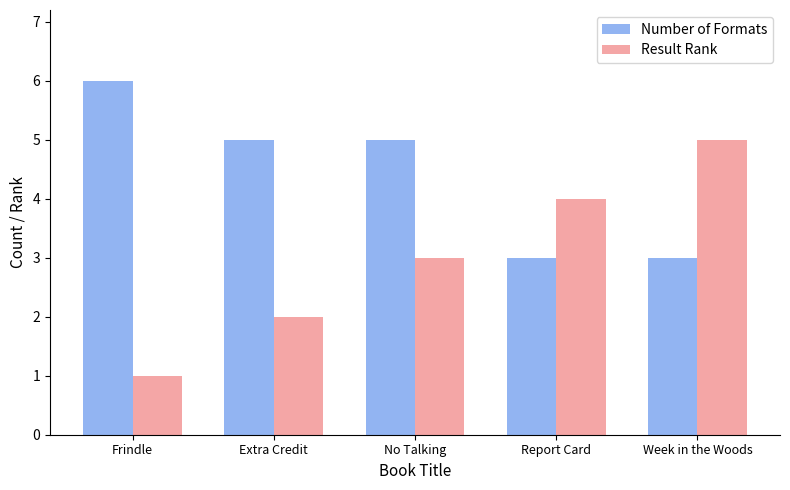

What is the difference between the highest and lowest values at Report Card?

1